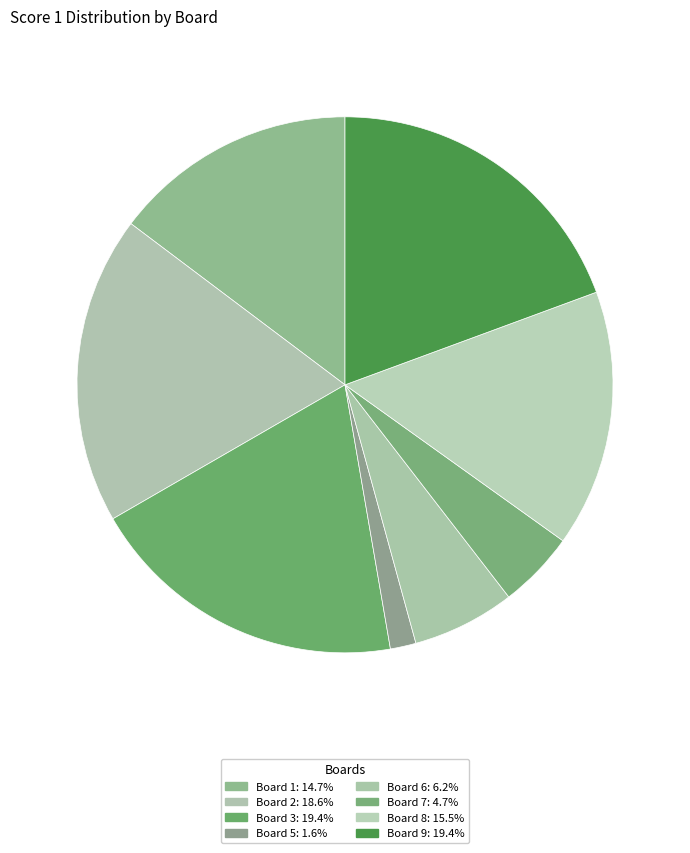

How many slices are in this pie chart?

8